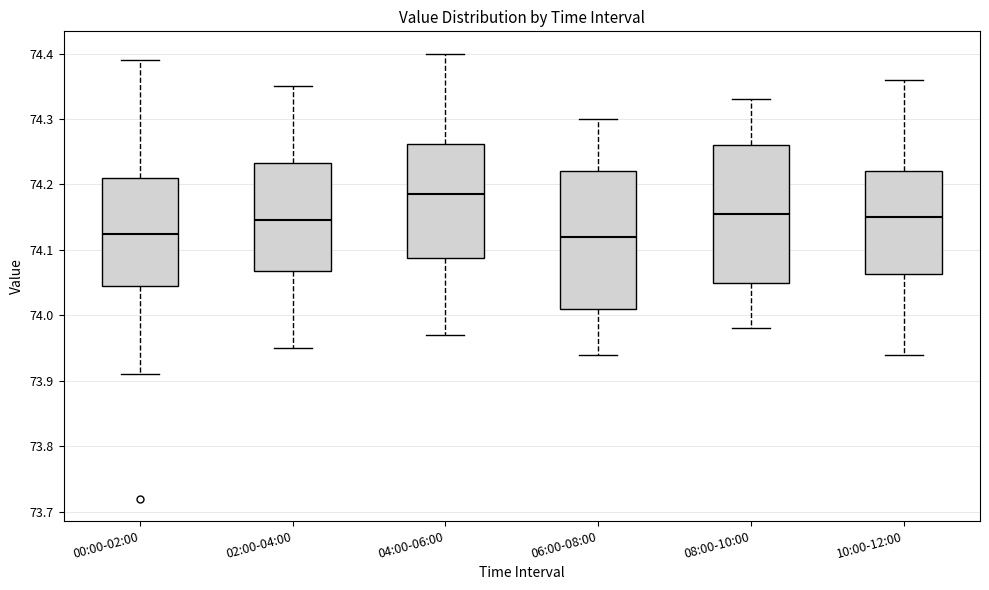

Reading left to right, transcribe this box plot: for each box, give where its median line is, the range the box spans, and where its two whiskers end, as read against the y-axis. The values are not printed on the chart, so give them approximately, as read against the axis.

00:00-02:00: median 74.13, box 74.05 to 74.21, whiskers 73.91 to 74.39
02:00-04:00: median 74.15, box 74.07 to 74.23, whiskers 73.95 to 74.35
04:00-06:00: median 74.19, box 74.09 to 74.26, whiskers 73.97 to 74.40
06:00-08:00: median 74.12, box 74.01 to 74.22, whiskers 73.94 to 74.30
08:00-10:00: median 74.16, box 74.05 to 74.26, whiskers 73.98 to 74.33
10:00-12:00: median 74.15, box 74.06 to 74.22, whiskers 73.94 to 74.36